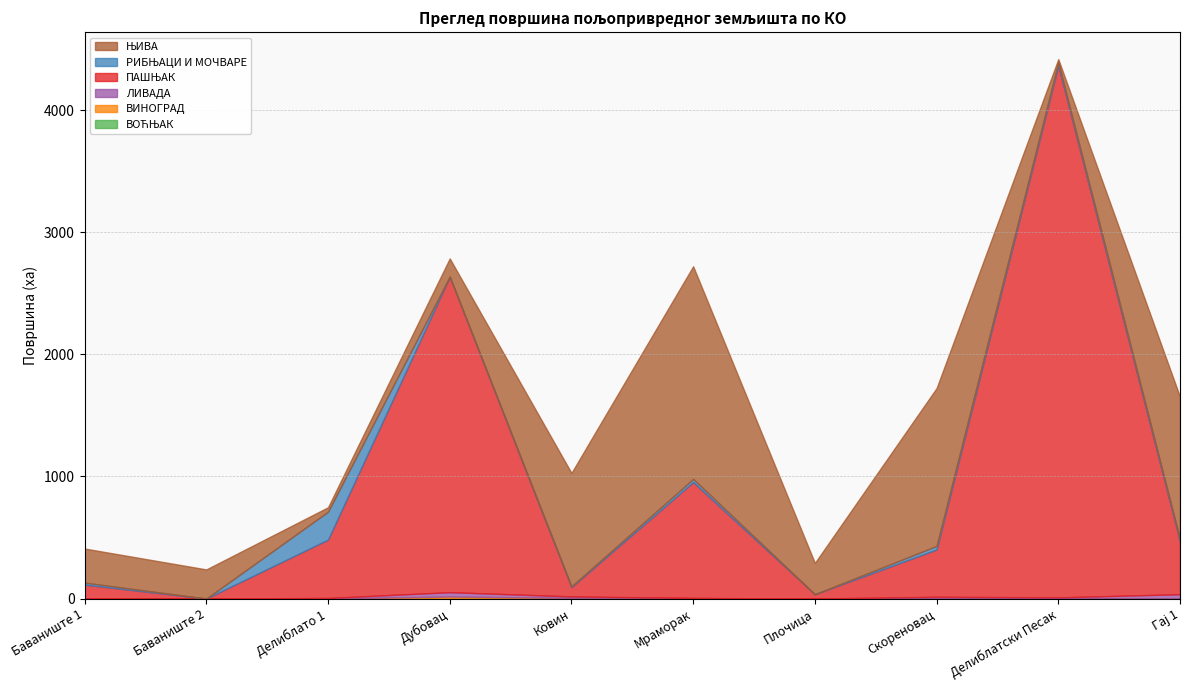

What are all the series names shown in the legend?

ВОЋЊАК, ВИНОГРАД, ЛИВАДА, ПАШЊАК, РИБЊАЦИ И МОЧВАРЕ, ЊИВА